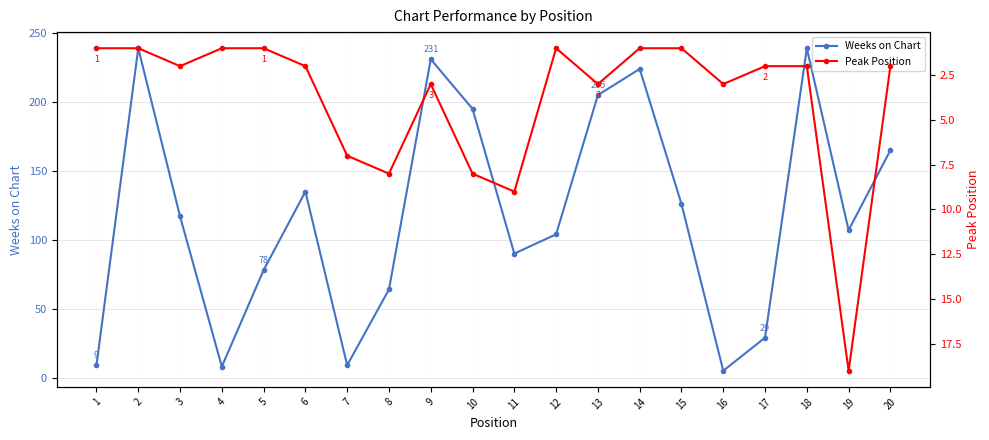

At which category is the sum across all series the highest?

18